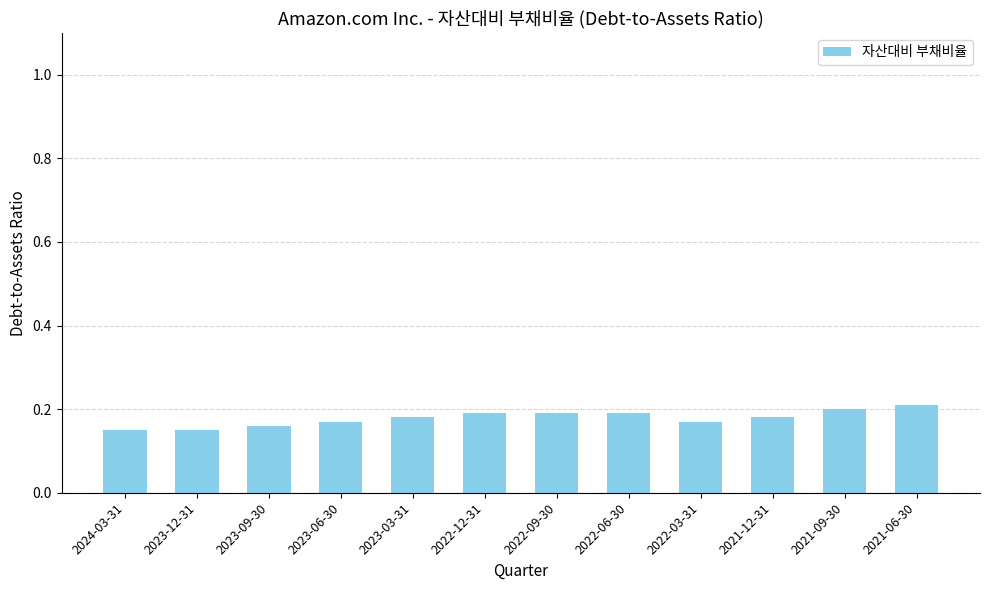

Are the bars grouped side by side (vs. stacked)?

No